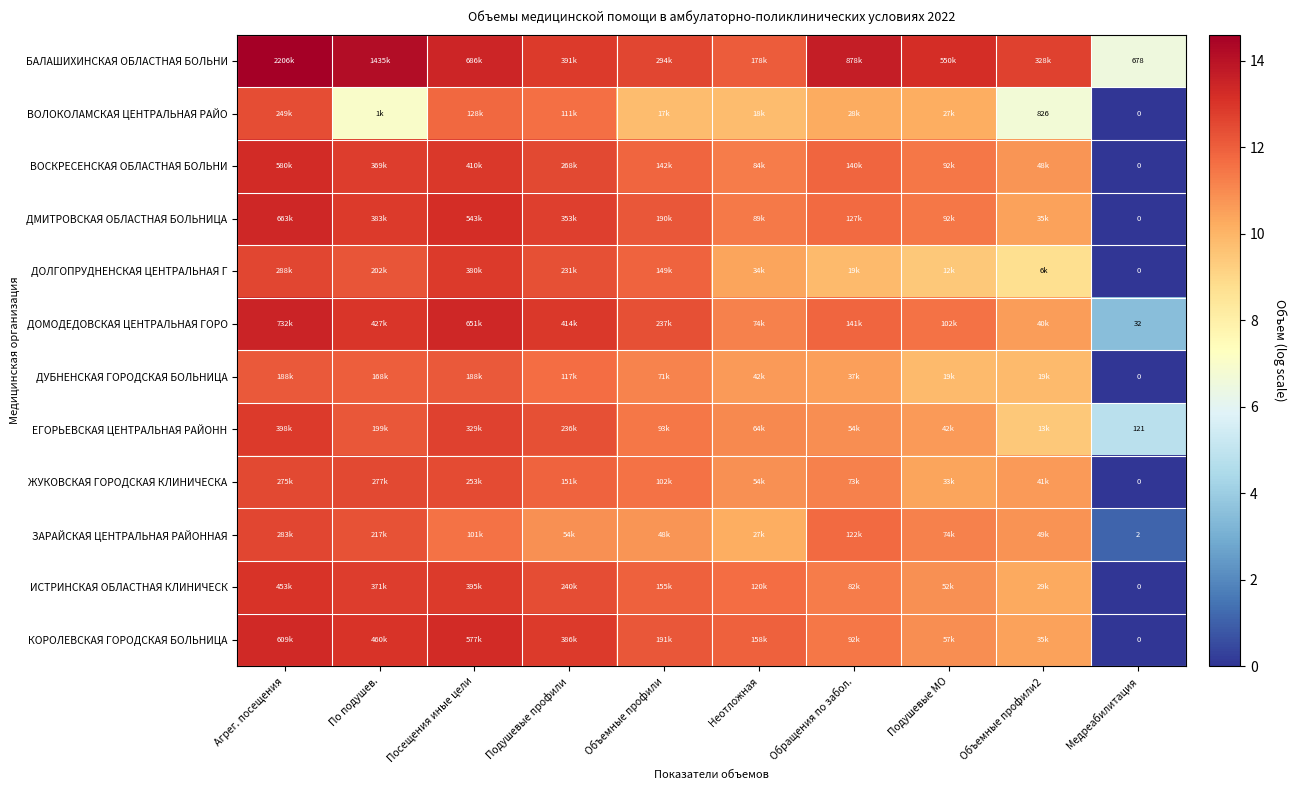

Is it true that ДУБНЕНСКАЯ ГОРОДСКАЯ БОЛЬНИЦА equals 12.1 at Посещения иные цели?

True